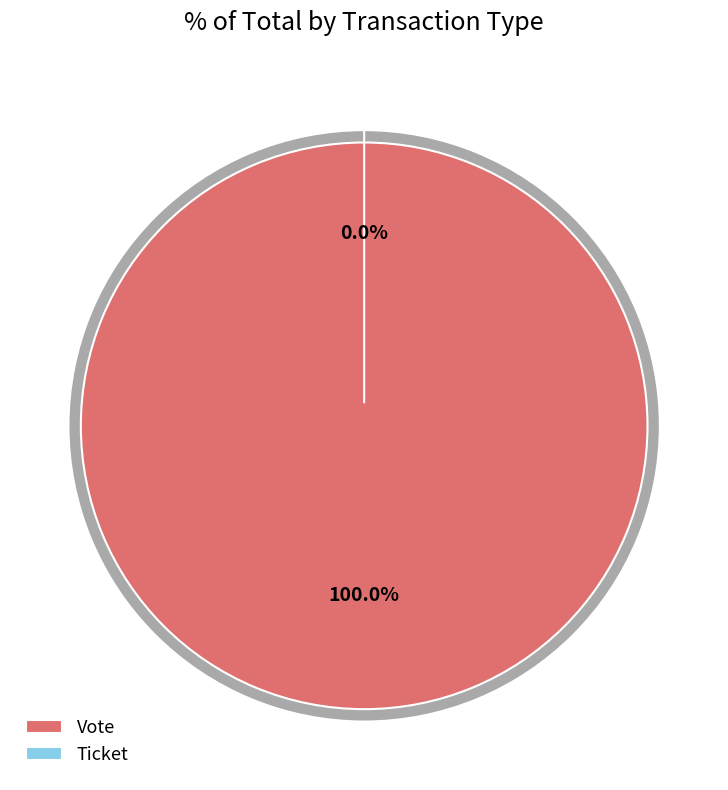

How many segments does this pie chart have?

2